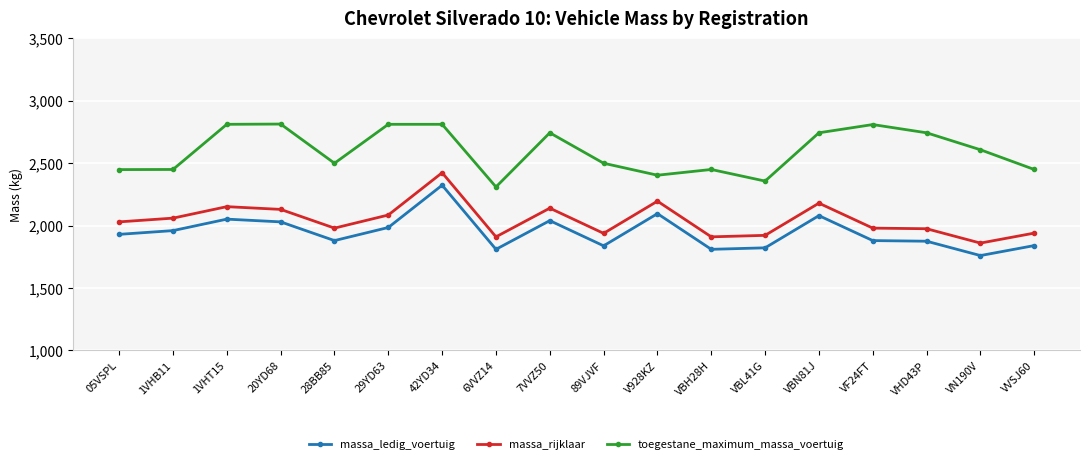

What is the label of the 10th point from the right?

7VVZ50